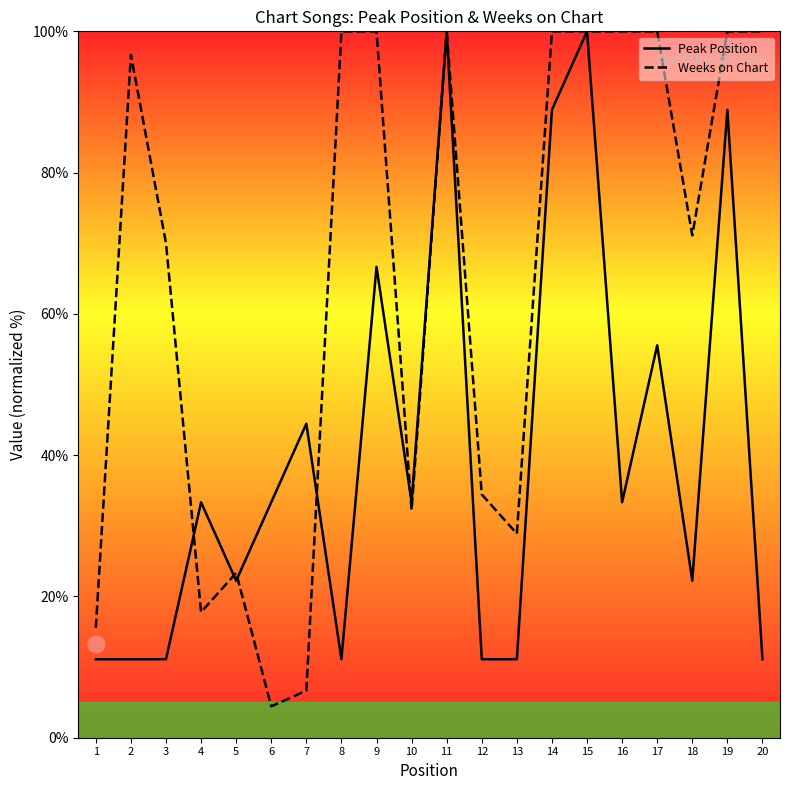

What is the difference between the second highest and minimum values in the Weeks on Chart series?

95.6